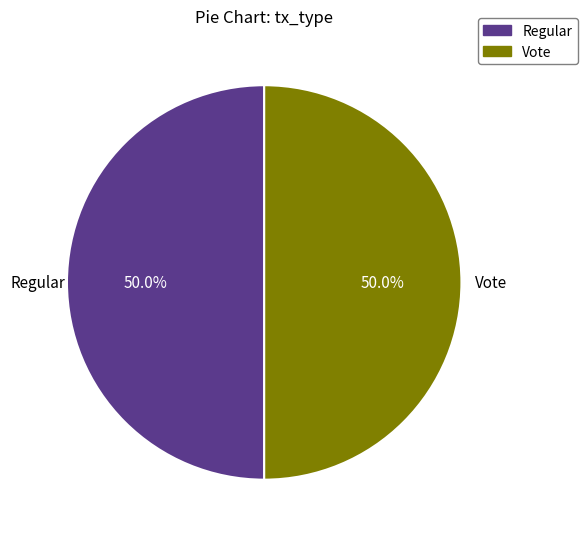

Approximately how many times larger is the value at Vote compared to Regular?

1.0